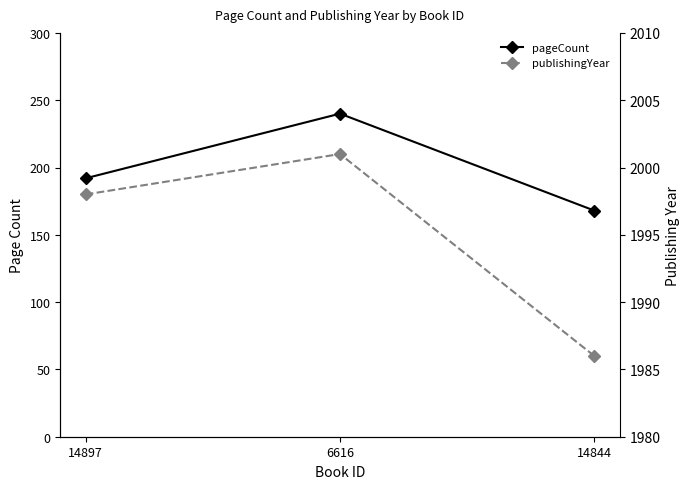

What is the sum of the pageCount values at 14897 and 14844?

360